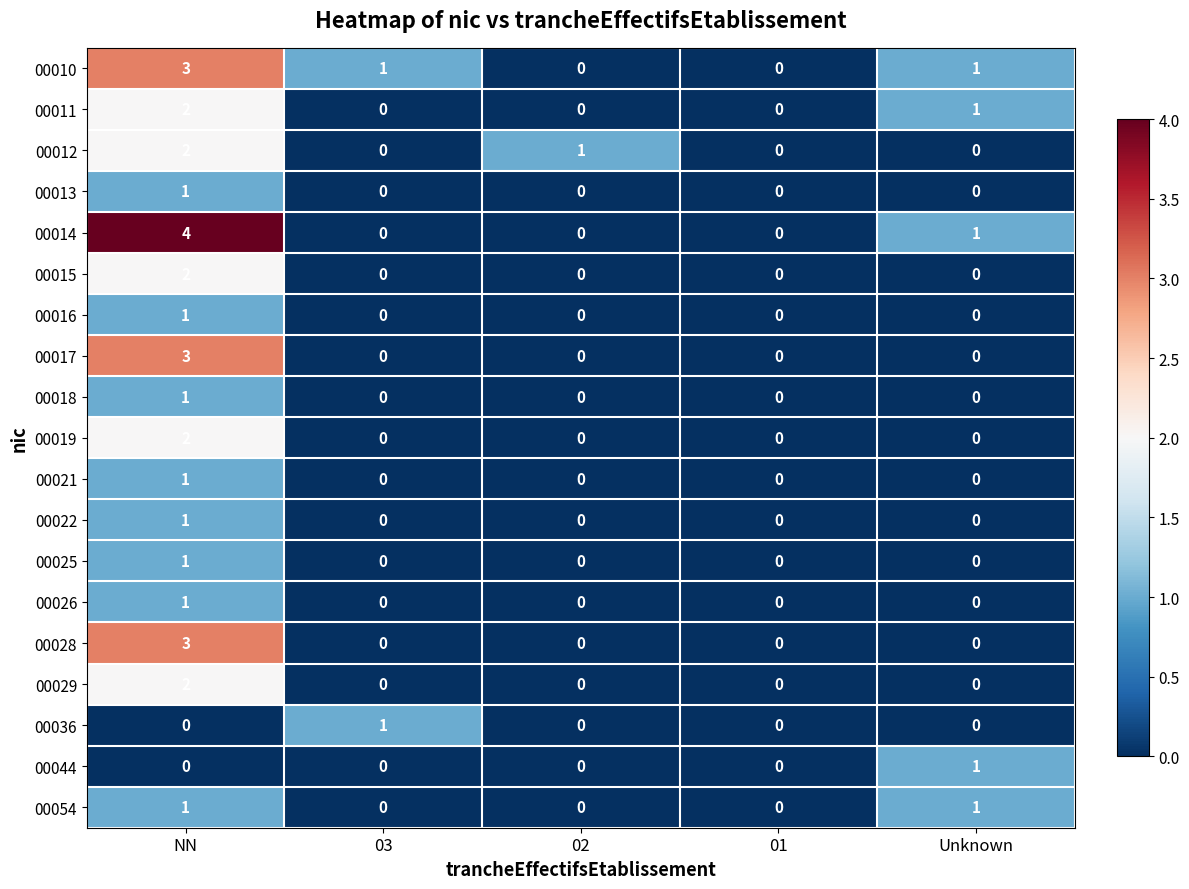

At which category is the sum across all series the highest?

NN